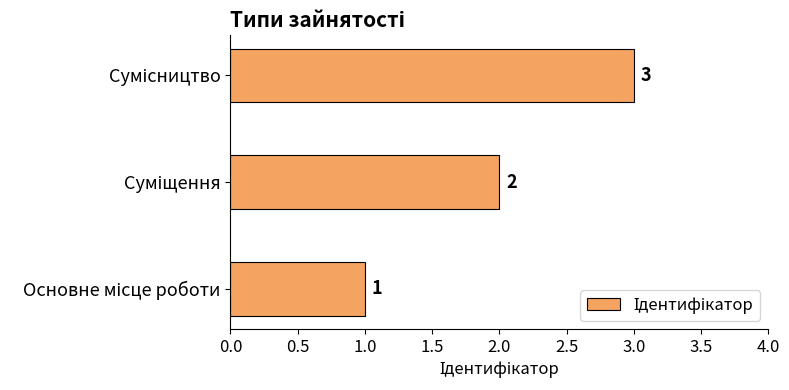

What is the greatest value displayed?

3